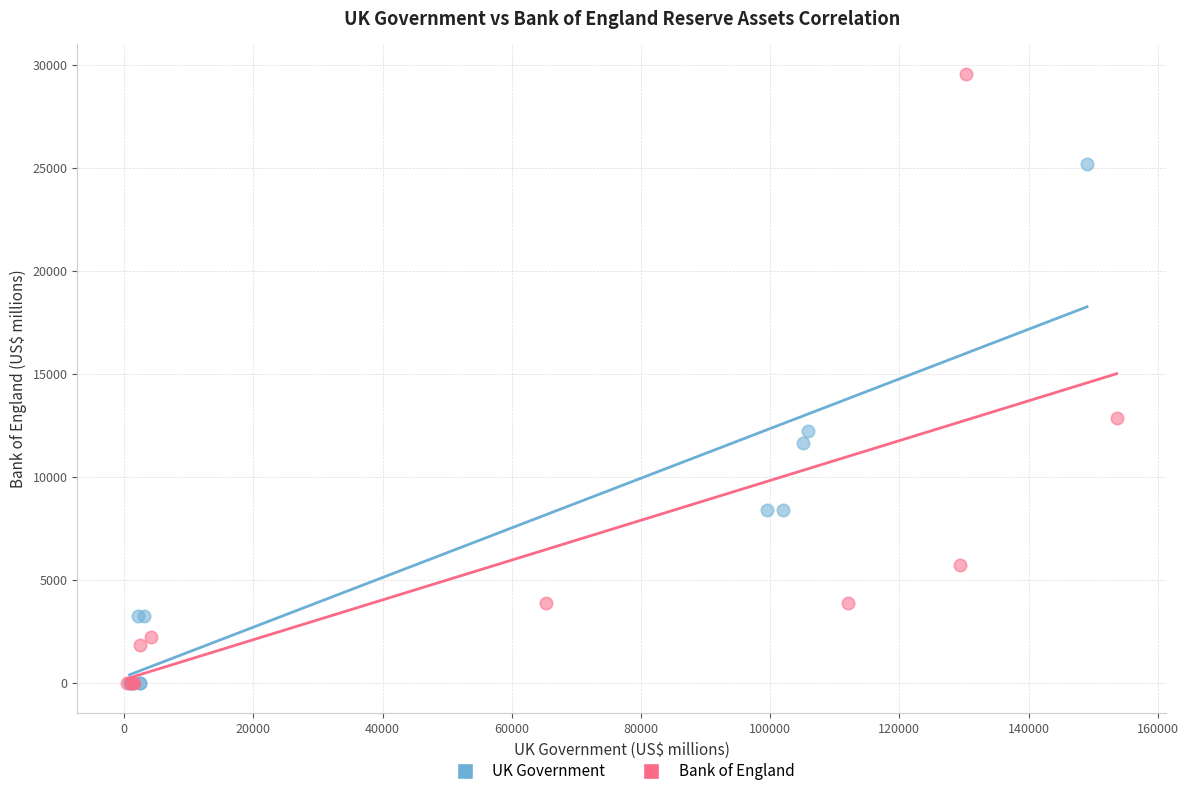

Which series contains the highest Y value?

Bank of England